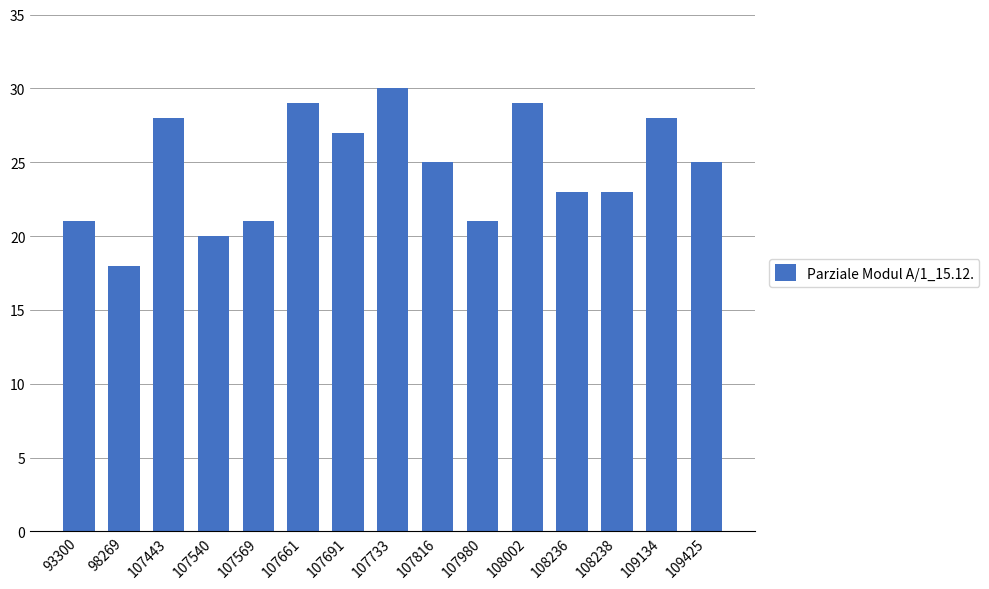

Count the number of data series in this chart.

1